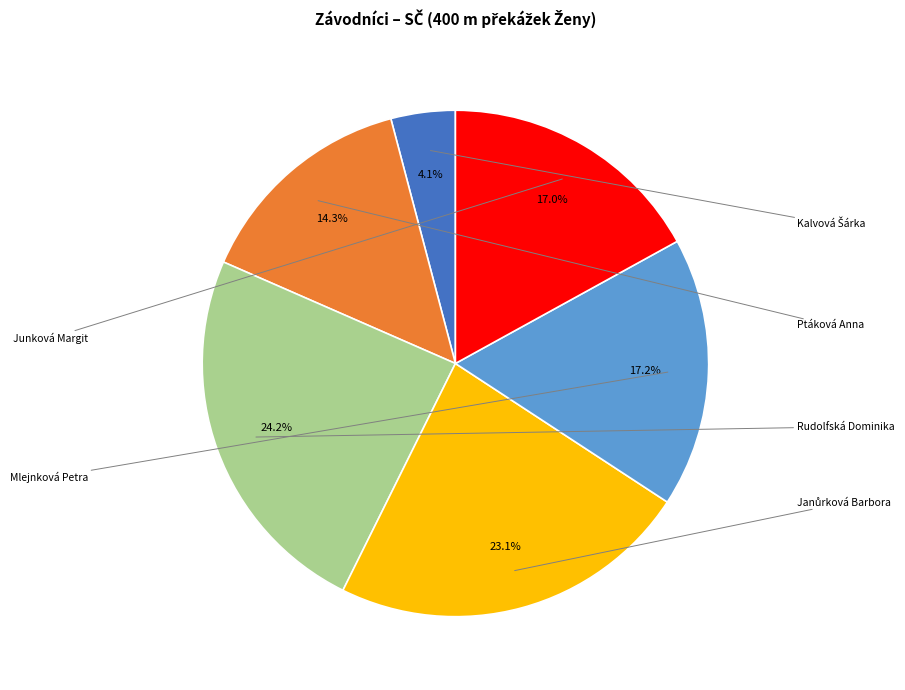

Does any single category account for the majority?

No